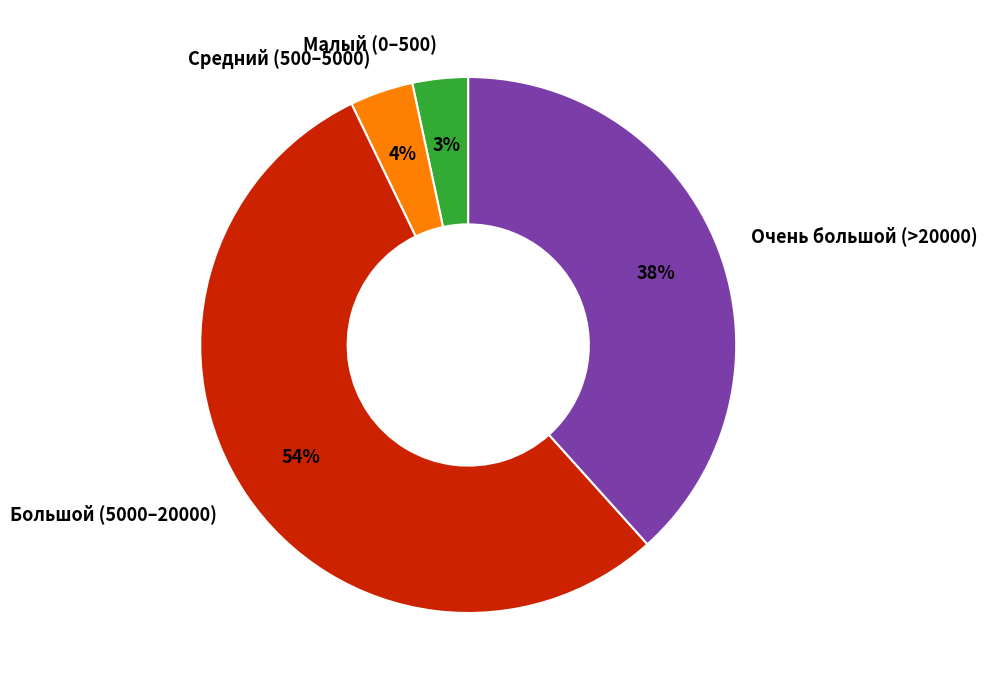

What is the largest slice in the pie chart?

Большой (5000–20000)